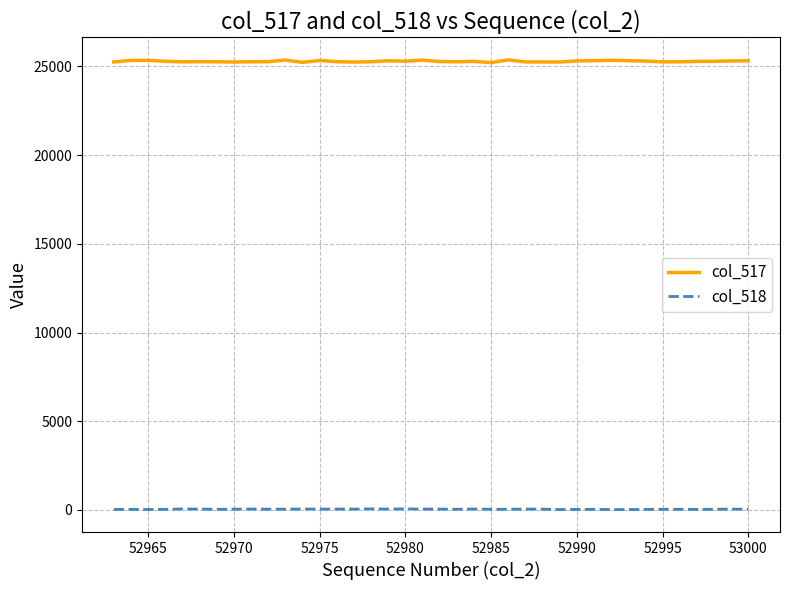

What is the maximum value shown in the chart?

25364